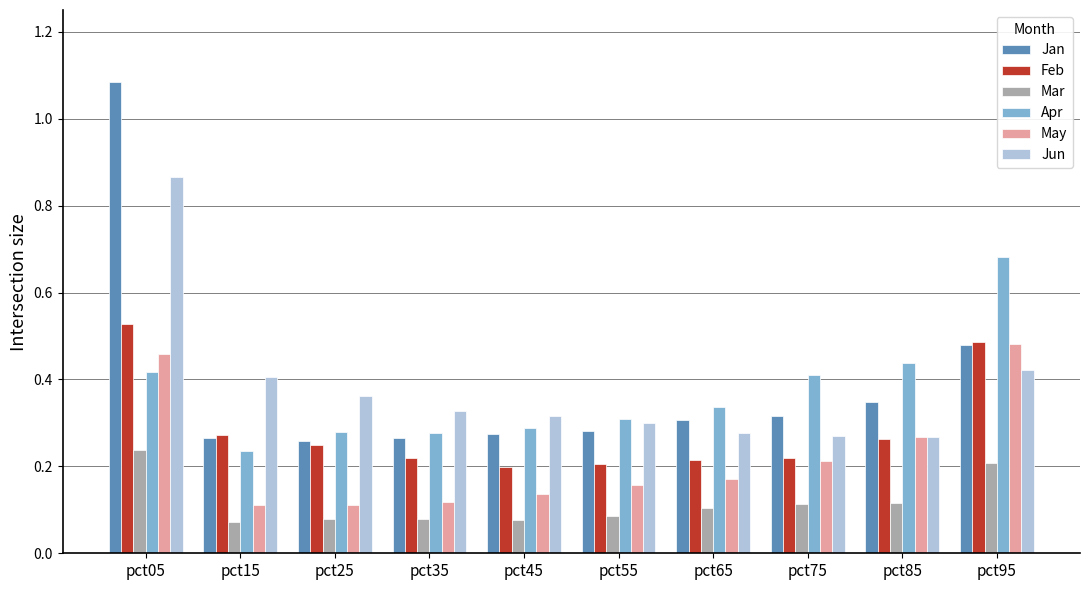

Which label corresponds to the largest value in the chart?

pct05